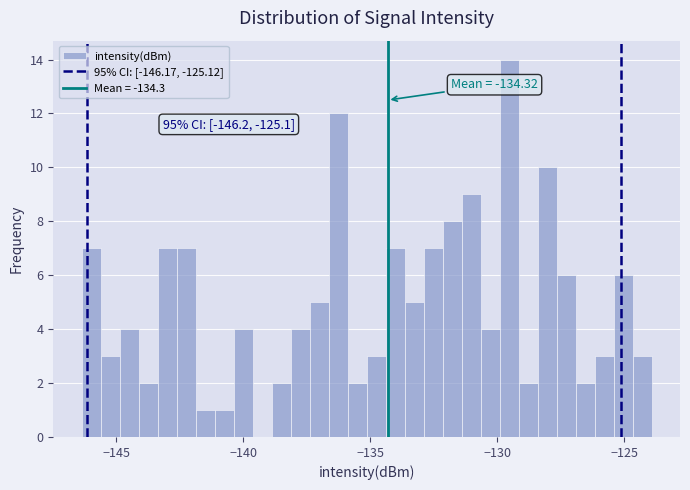

Around what value on the x-axis is the tallest bar? Give the approximate position of its centre, as read against the axis.

-129.5